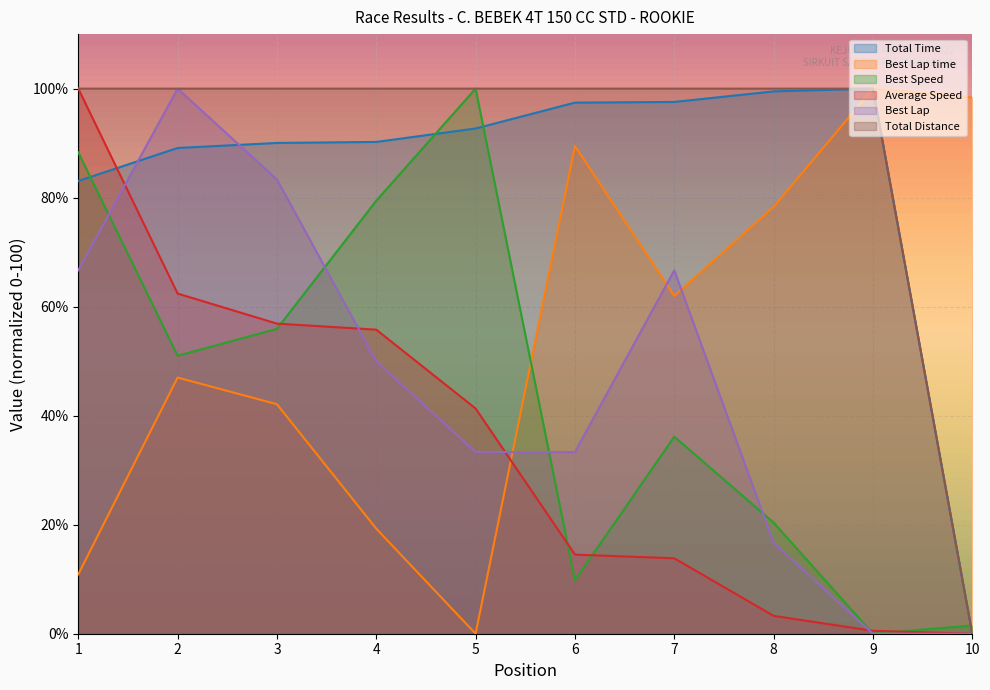

True or false: Best Lap and Best Lap time cross at least once.

True